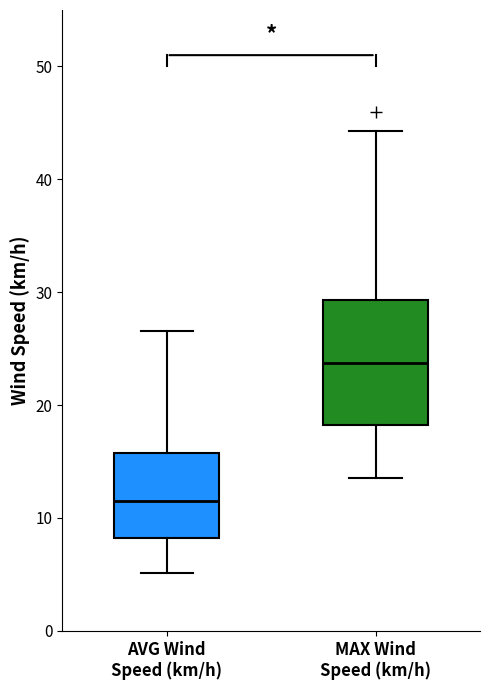

Which box has the highest median line?

MAX Wind Speed (km/h)